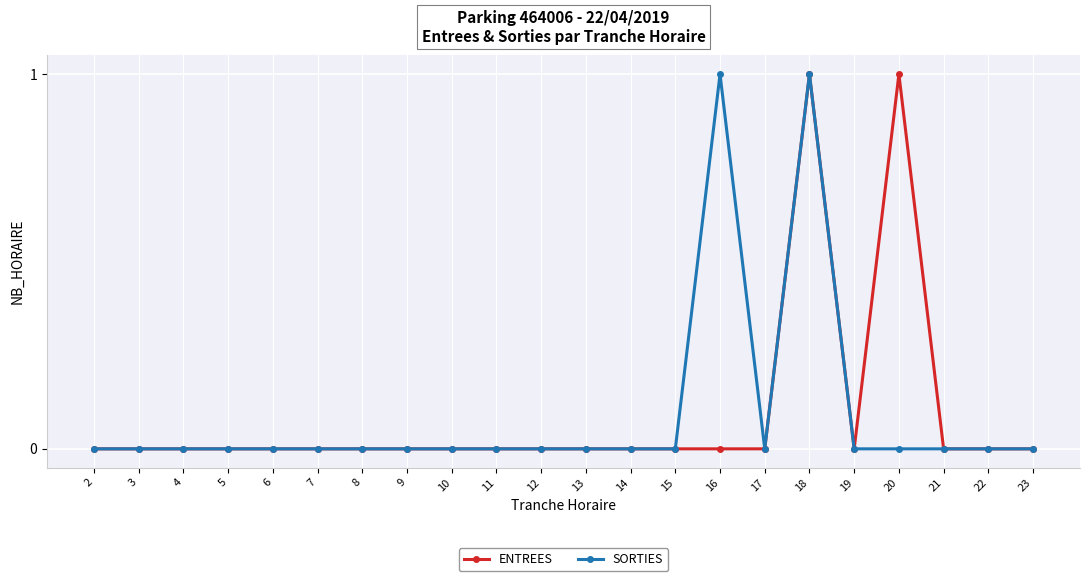

At which category is the sum across all series the highest?

18